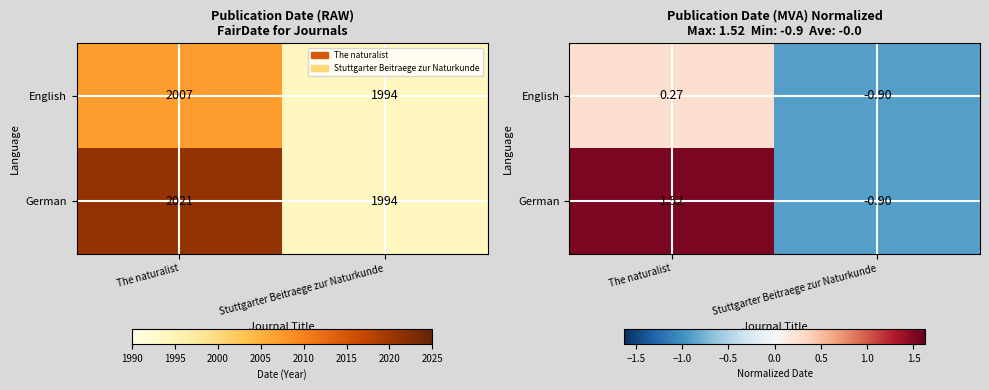

True or false: English has a value of 0.3 at The naturalist.

True